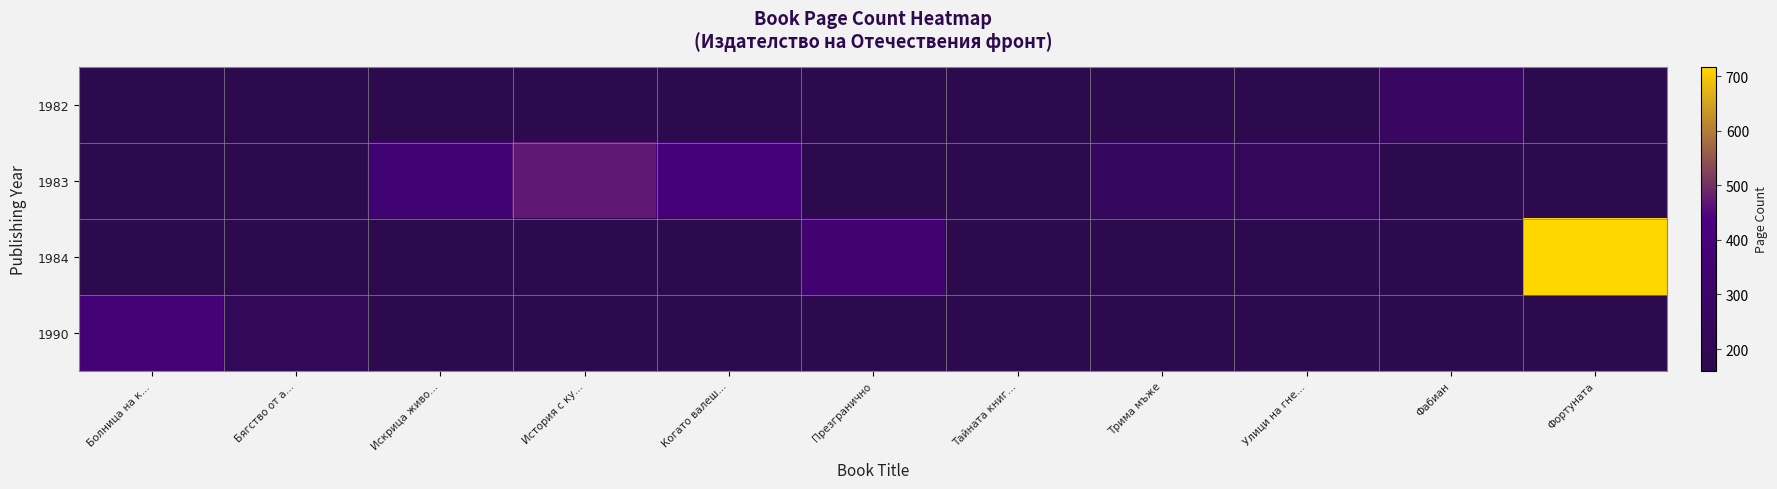

What is the difference between the 1983 values at Когато валеш… and Трима мъже?

144.0